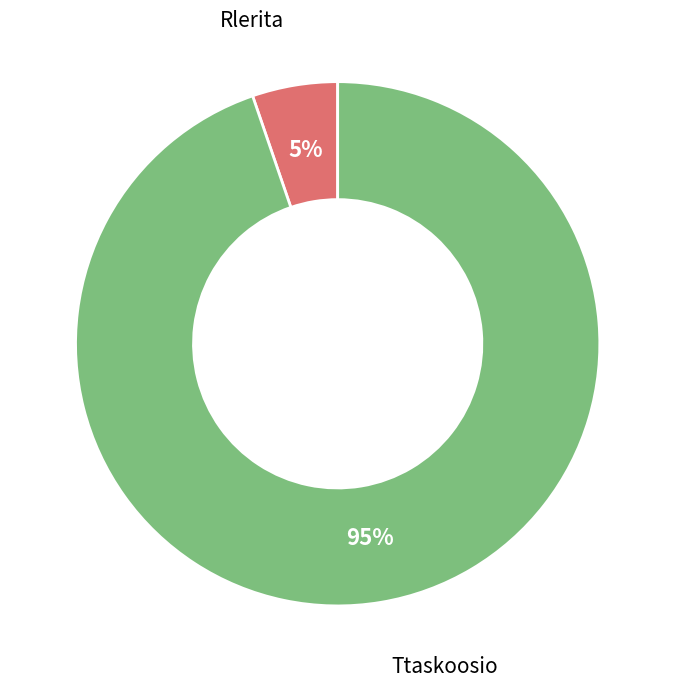

To the nearest percent, what is the average slice percentage?

50%